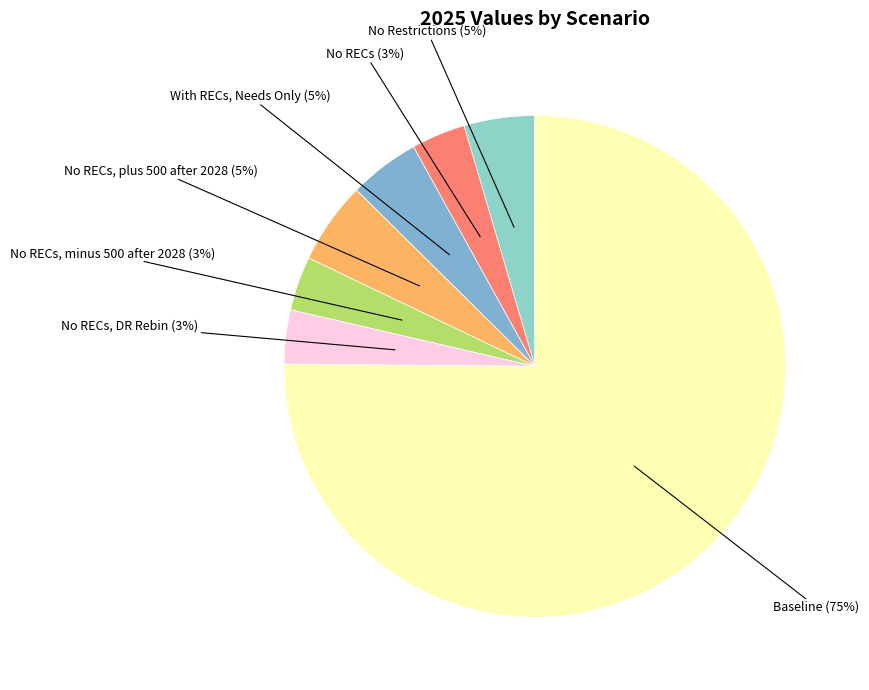

Count the number of slices in the pie.

7